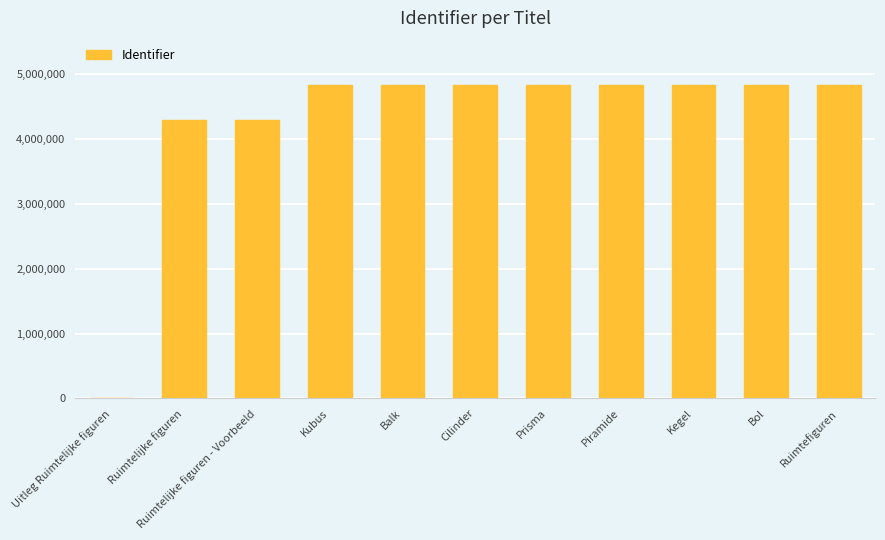

What is the sum of all values?

47261838